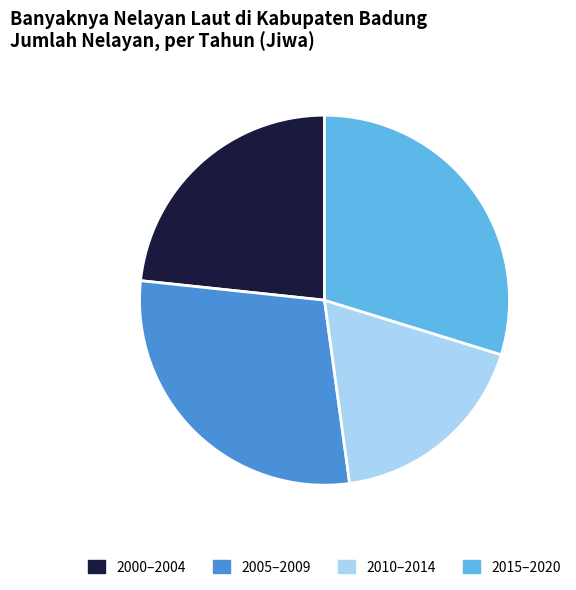

Is there any slice that represents more than half of the pie?

No